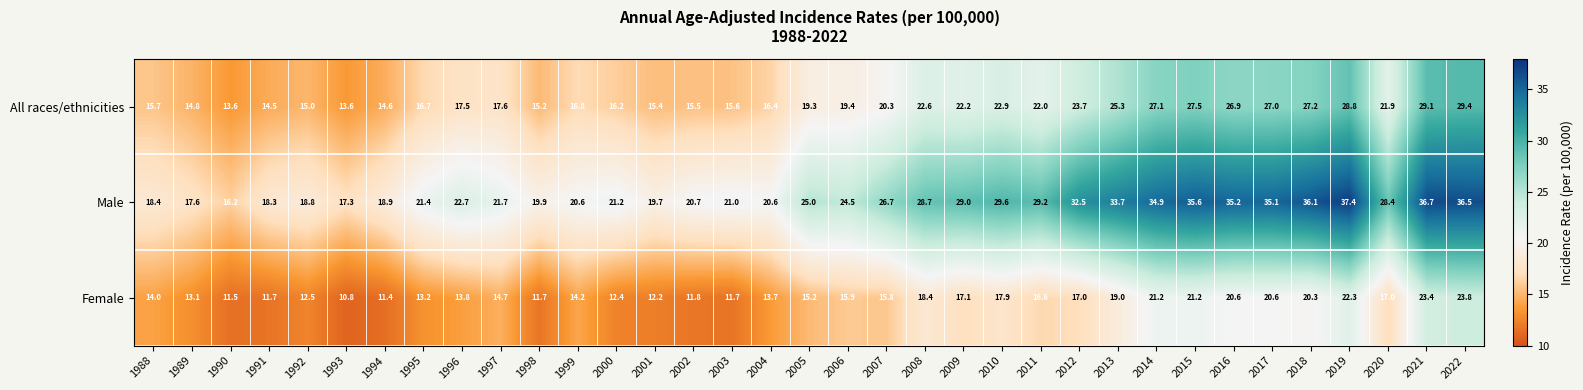

What is the difference between the maximum and minimum values in the Female series?

13.0